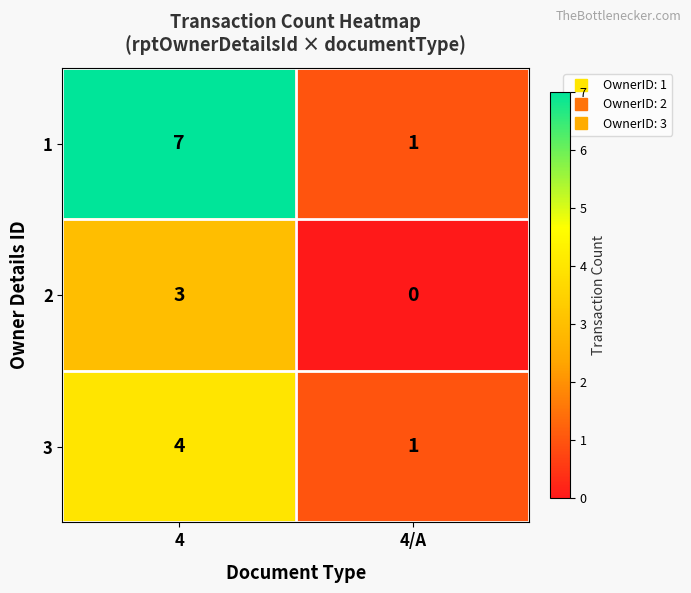

What is the difference between the maximum and minimum values in the 2 series?

3